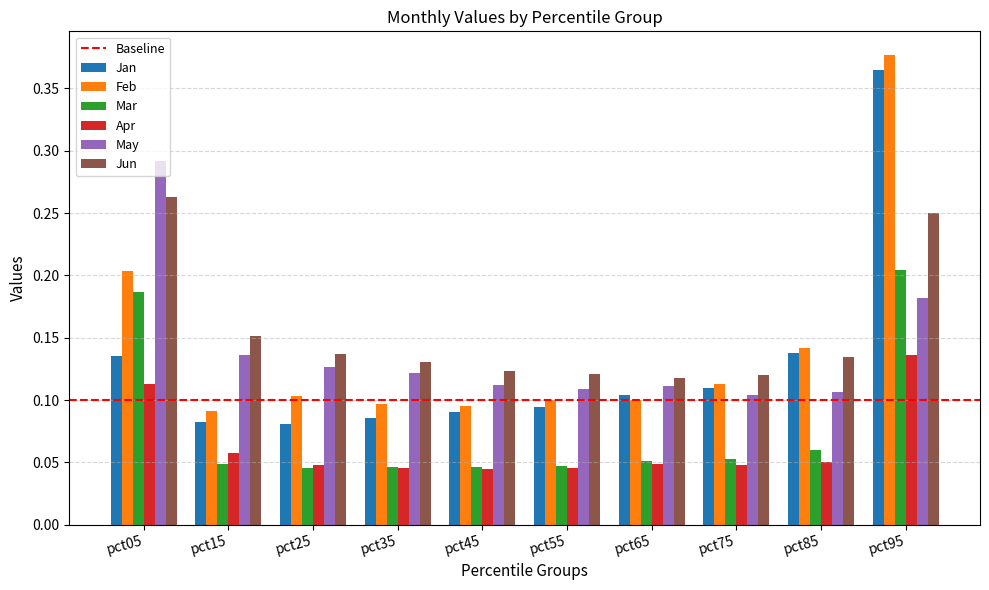

What is the sum of all Mar values?

0.8